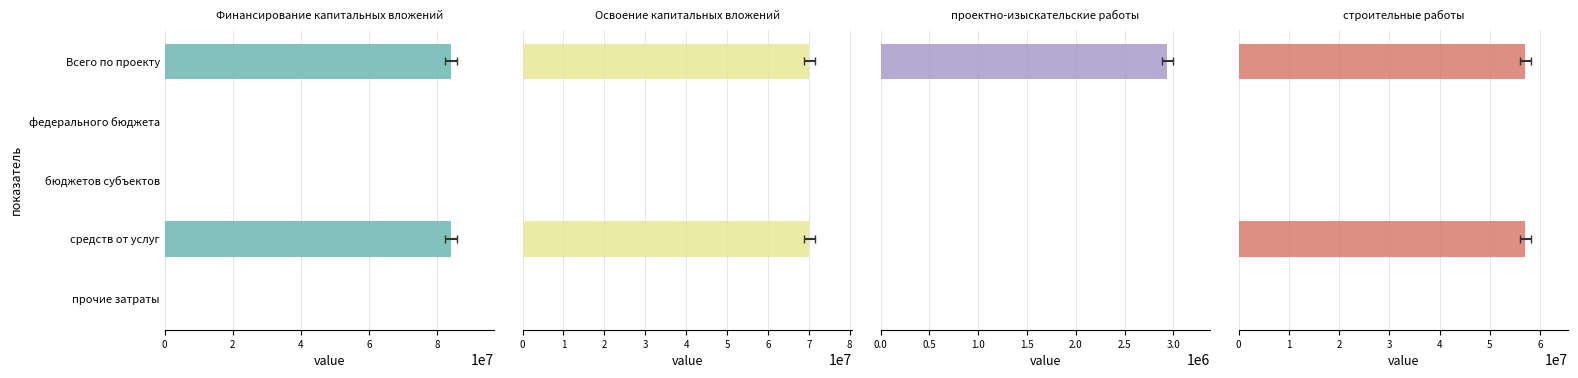

Is it true that Финансирование капитальных вложений equals -53287567 at федерального бюджета?

False